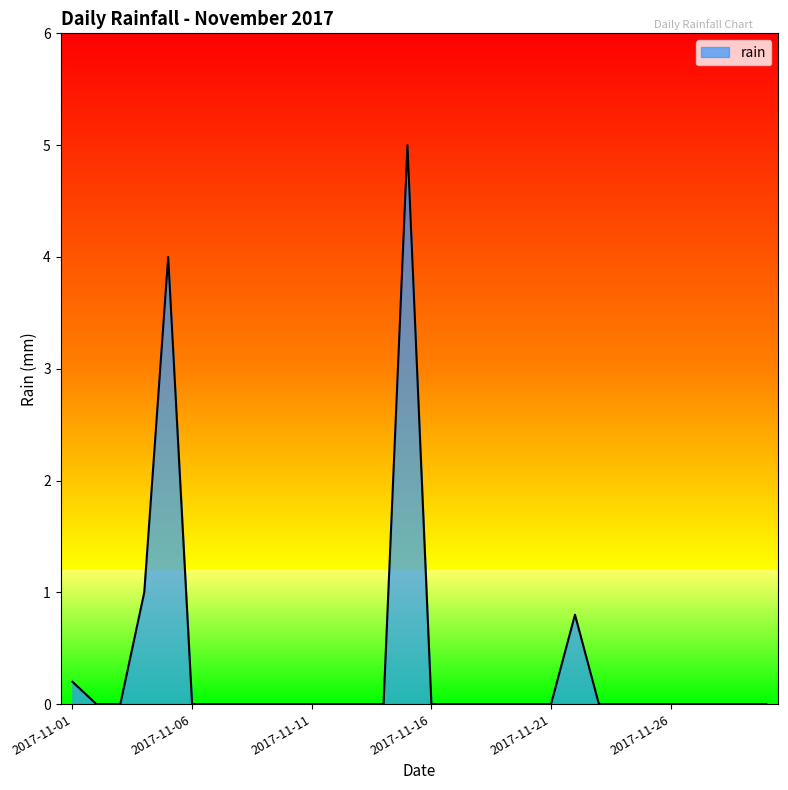

List the labels in order of value, largest first.

2017-11-15, 2017-11-05, 2017-11-04, 2017-11-22, 2017-11-01, 2017-11-02, 2017-11-03, 2017-11-06, 2017-11-07, 2017-11-08, 2017-11-09, 2017-11-10, 2017-11-11, 2017-11-12, 2017-11-13, 2017-11-14, 2017-11-16, 2017-11-17, 2017-11-18, 2017-11-19, 2017-11-20, 2017-11-21, 2017-11-23, 2017-11-24, 2017-11-25, 2017-11-26, 2017-11-27, 2017-11-28, 2017-11-29, 2017-11-30